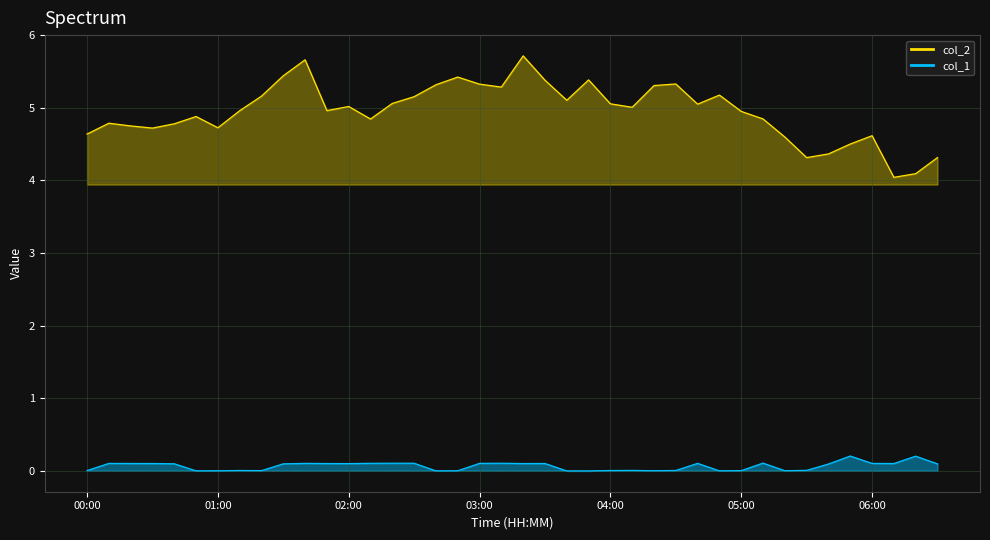

What is the difference between the maximum and second lowest values in the col_1 series?

0.2